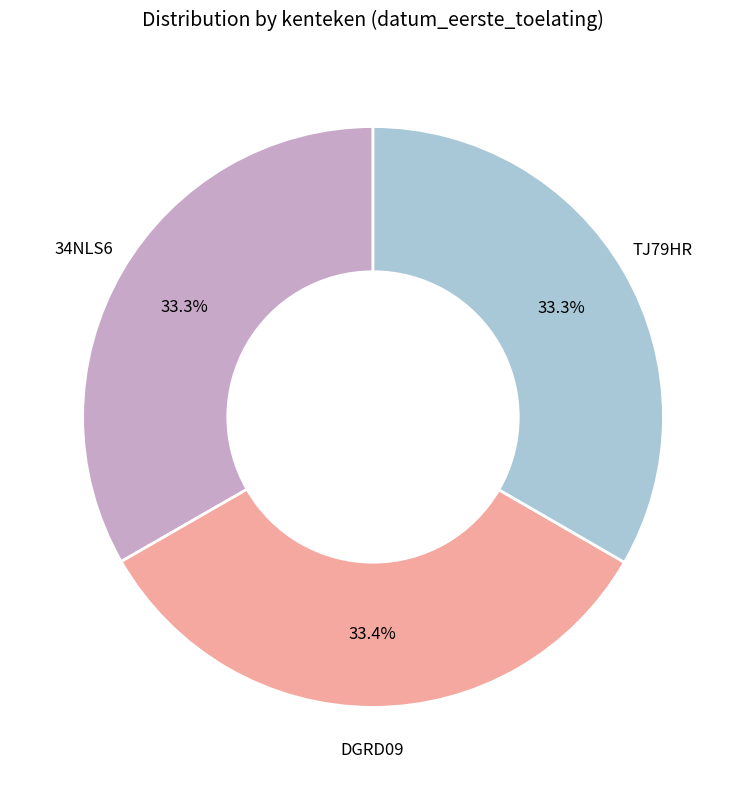

The DGRD09 slice represents 43% of the pie. True or false?

False